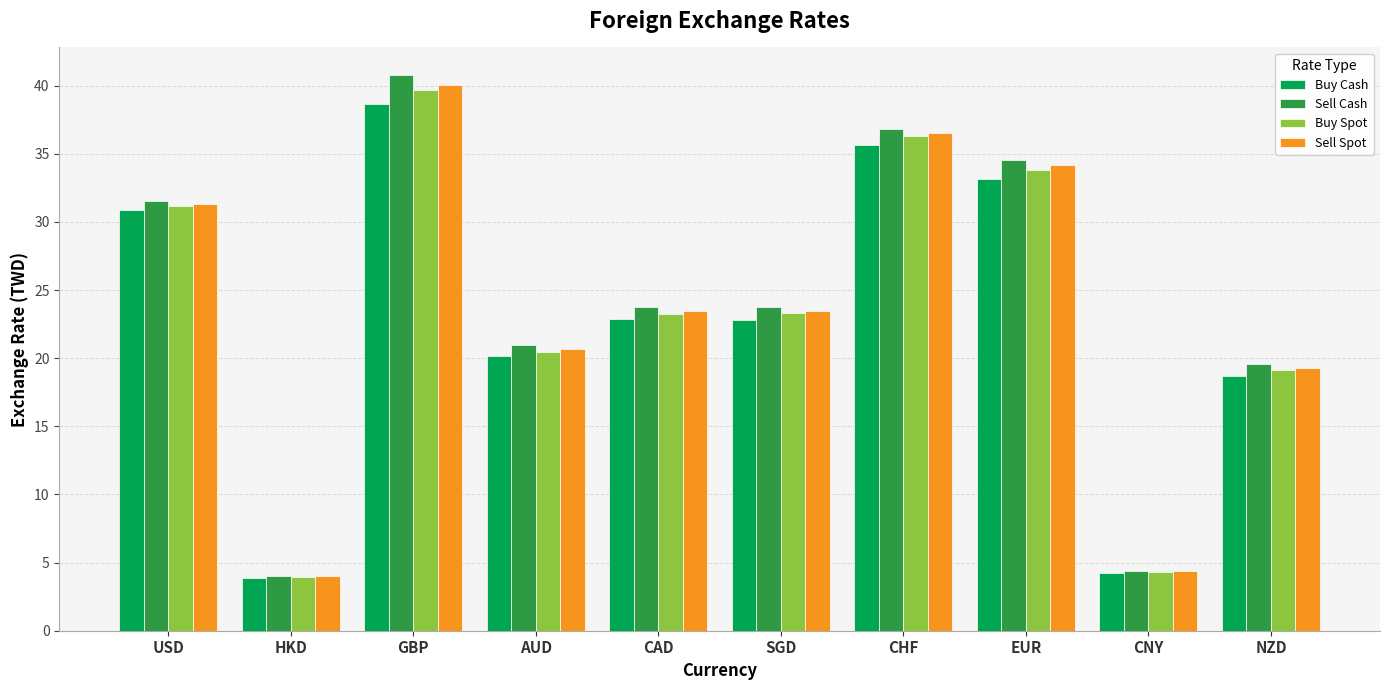

At which category does the chart reach its peak across all series?

GBP